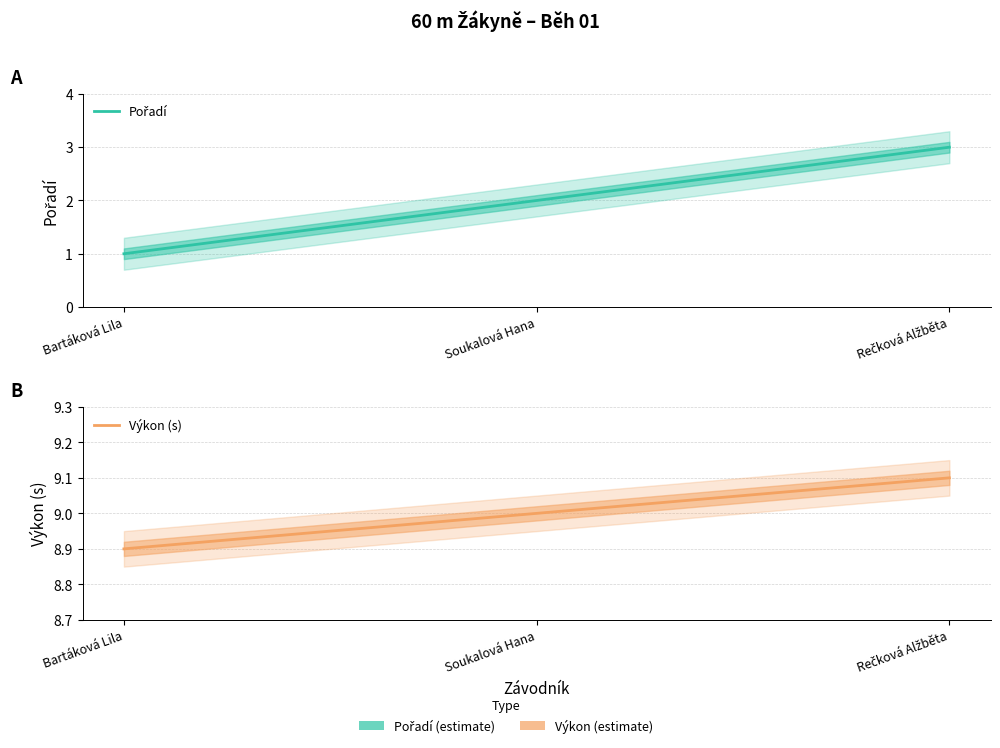

How many distinct data groups are displayed?

2